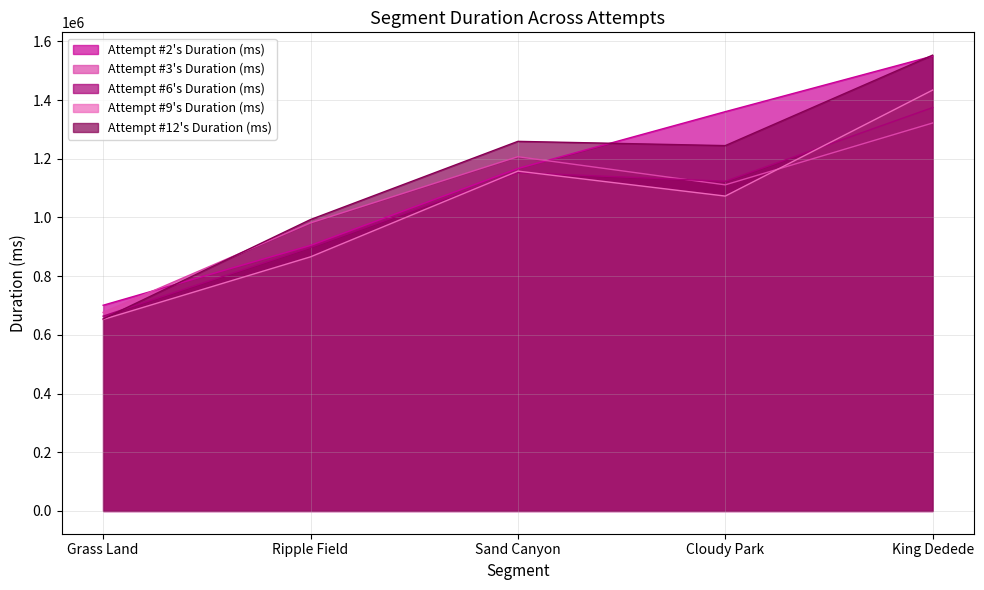

How many lines are shown in the chart?

5